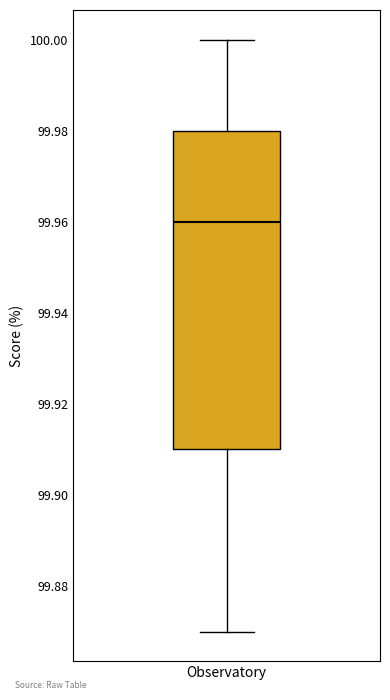

Read this box plot against the y-axis: the position of the median line, the range covered by the box, and the ends of both whiskers. The values are not printed on the chart, so give them approximately, as read against the axis.

median 99.96, box 99.91 to 99.98, whiskers 99.87 to 100.00